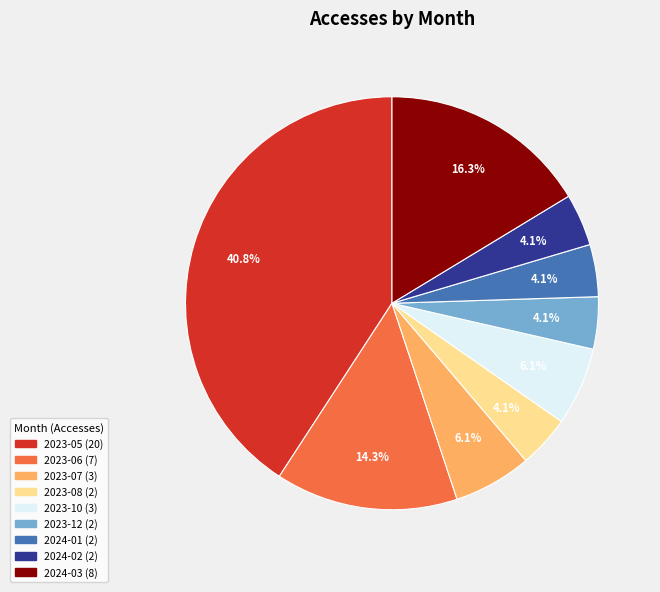

Is there any slice that represents more than half of the pie?

No